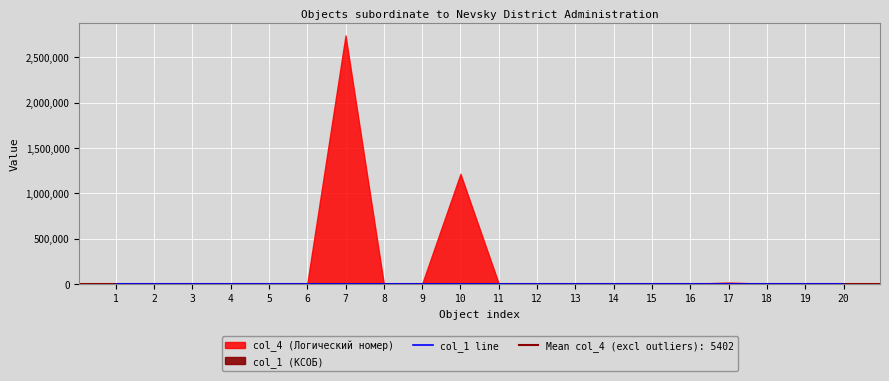

Is it true that the value at 16 is 2871?

False